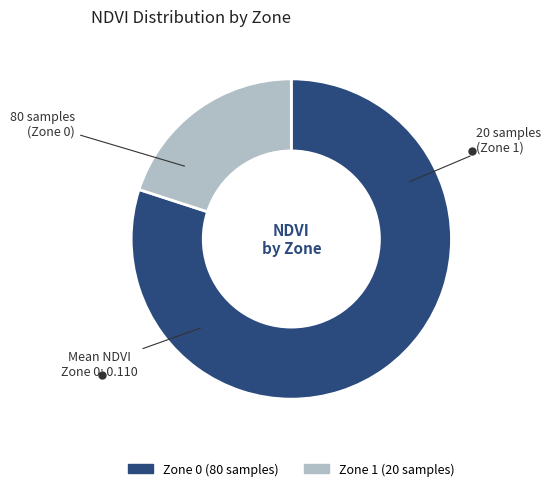

Is there a majority slice in this chart?

Yes